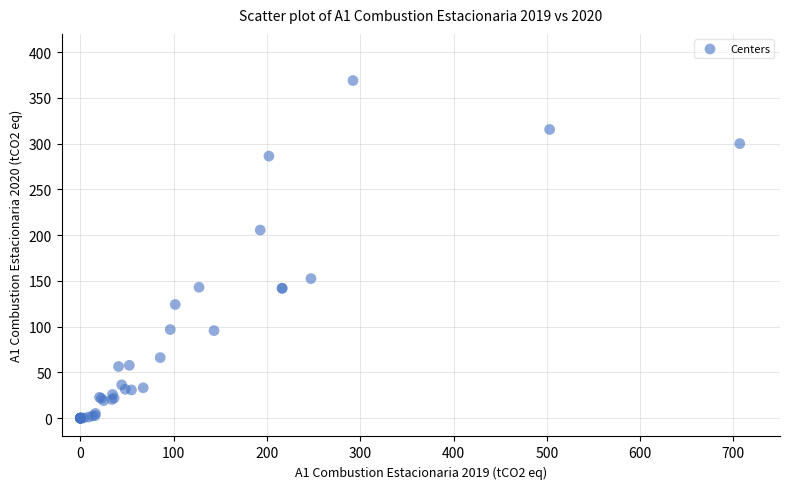

What Y value in the scatter plot is closest to 184?

205.6